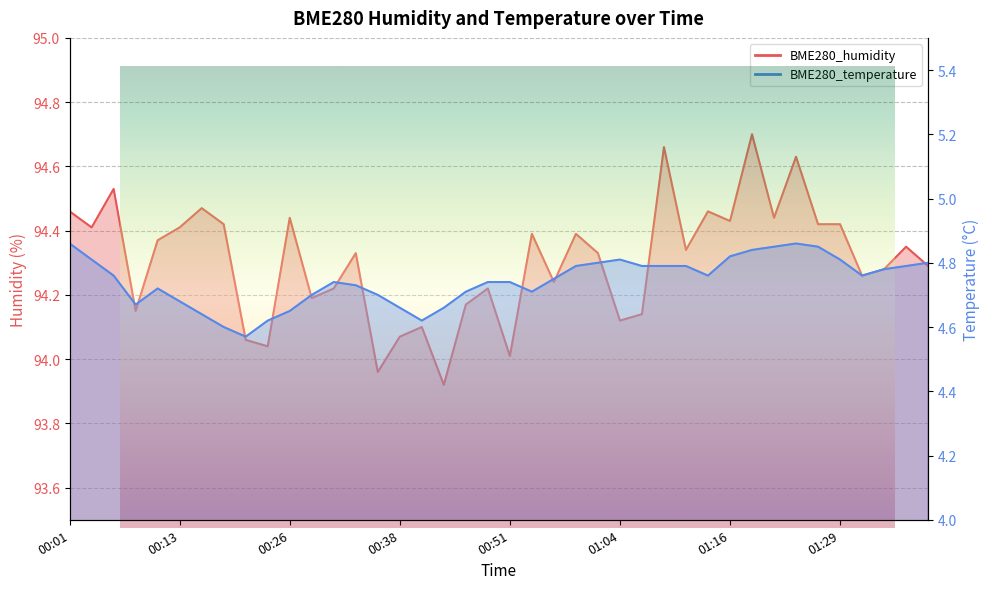

True or false: BME280_humidity has a value of 165.0 at 01:29.

False